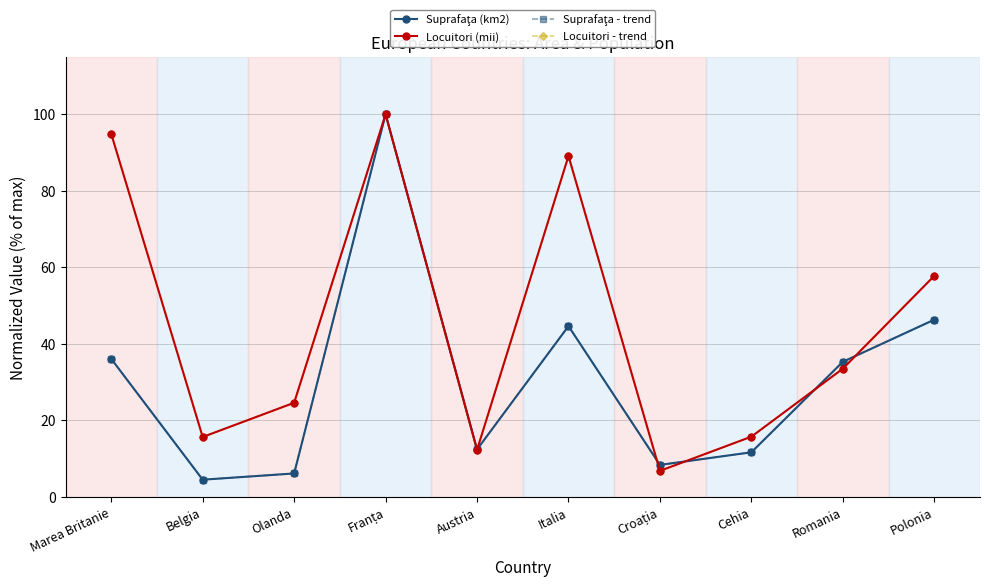

The Suprafaţa - trend series shows 69.3 at Italia. True or false?

False